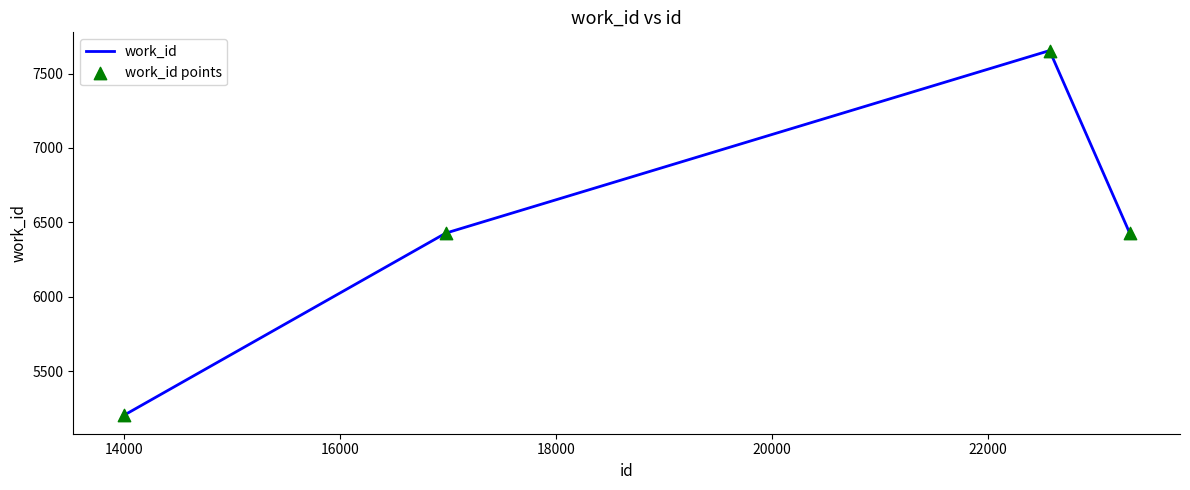

What is the minimum value shown in the chart?

5203